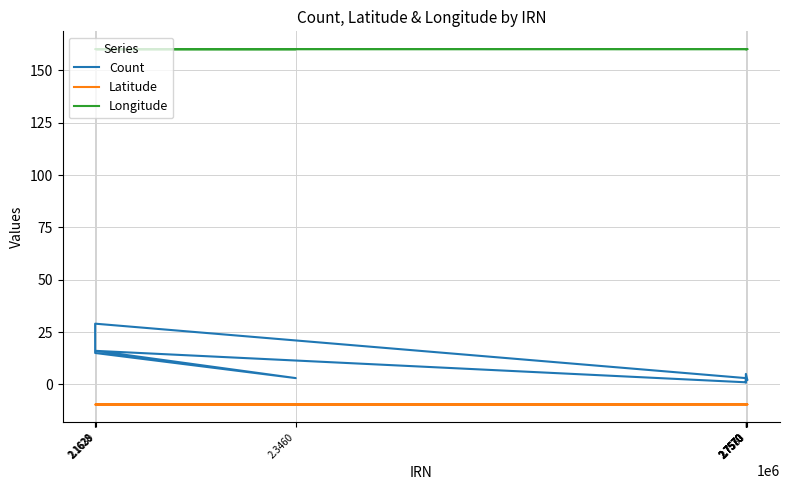

True or false: Latitude has a value of -1.9 at 2.7570.

False